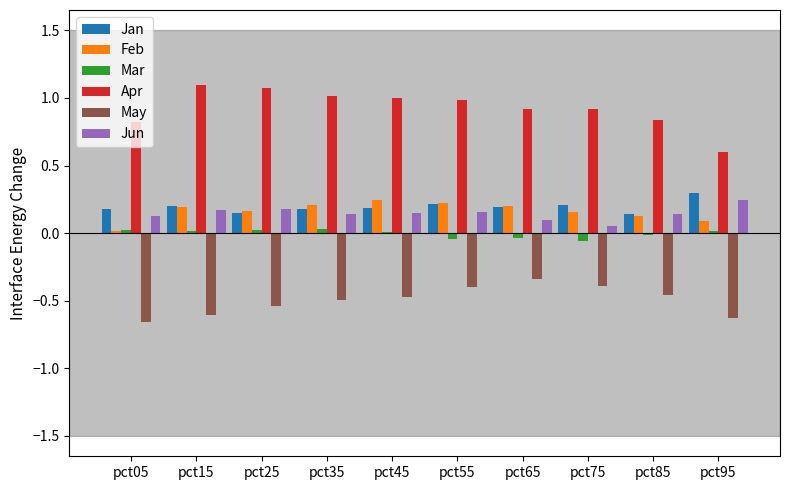

What is the sum of all Jun values?

1.5